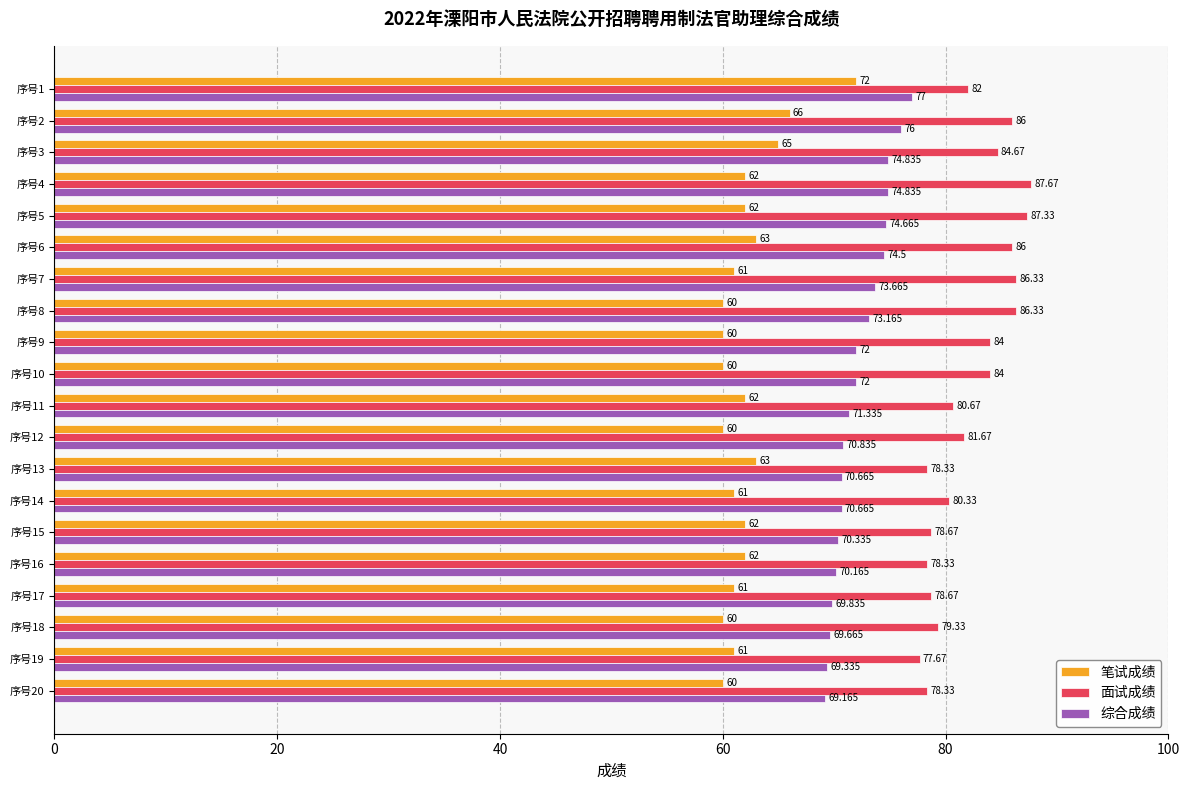

At which category does the chart reach its peak across all series?

序号4